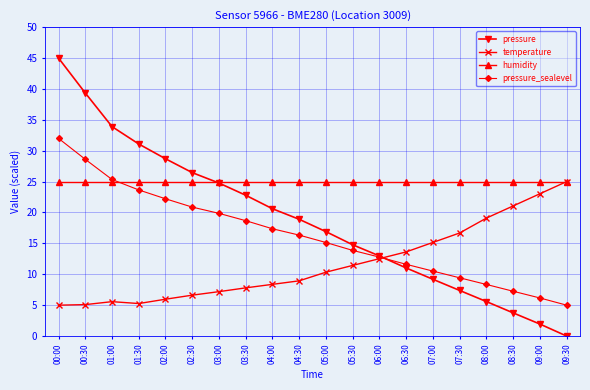

Does the chart display data point markers on the line(s)?

Yes